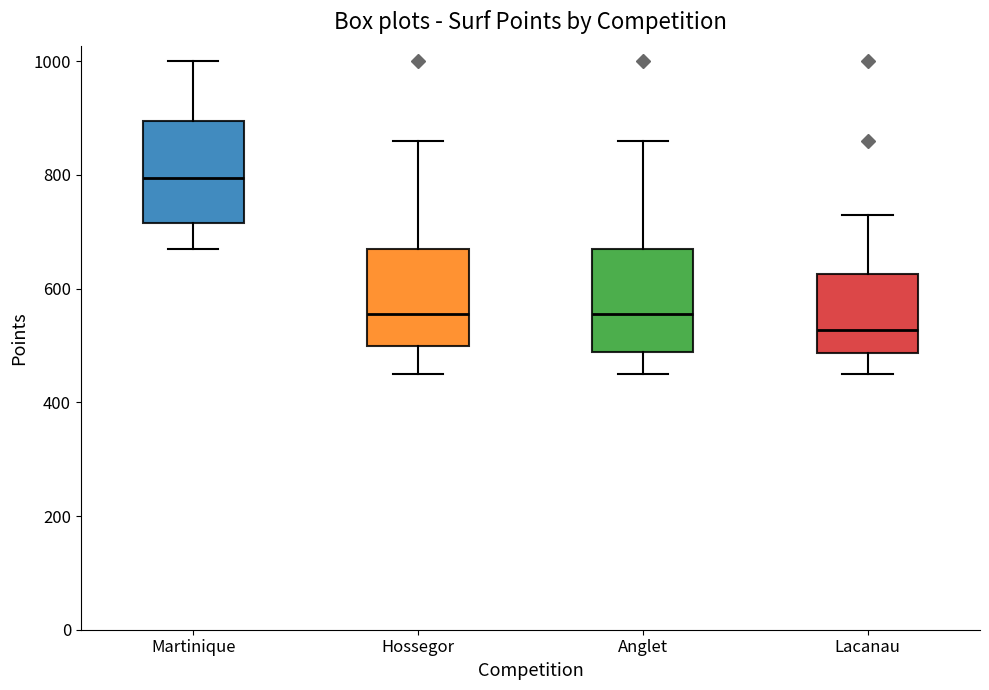

Reading left to right, read every box against the y-axis: the position of its median line, the range the box covers, and the ends of its whiskers. The values are not printed on the chart, so give them approximately, as read against the axis.

Martinique: median 800, box 720 to 900, whiskers 680 to 1000
Hossegor: median 560, box 500 to 680, whiskers 460 to 860
Anglet: median 560, box 480 to 680, whiskers 460 to 860
Lacanau: median 520, box 480 to 620, whiskers 460 to 740